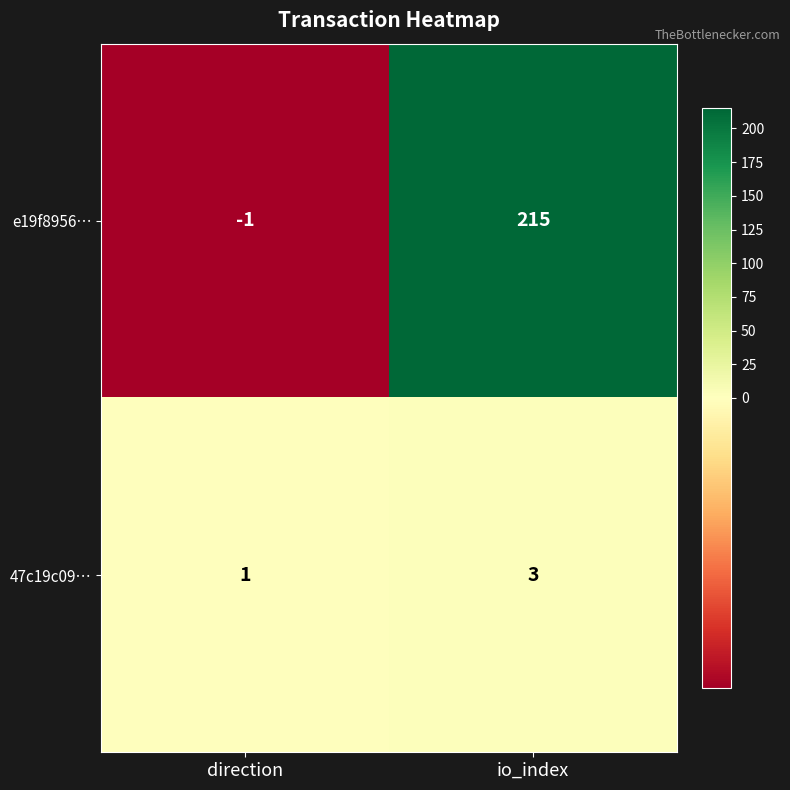

Is it true that e19f8956… equals 215 at io_index?

True